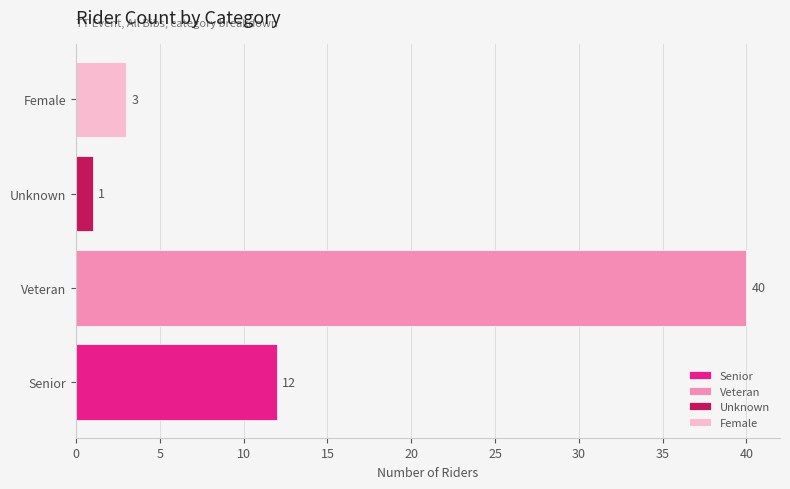

Rank the categories by value from highest to lowest.

Veteran, Senior, Female, Unknown